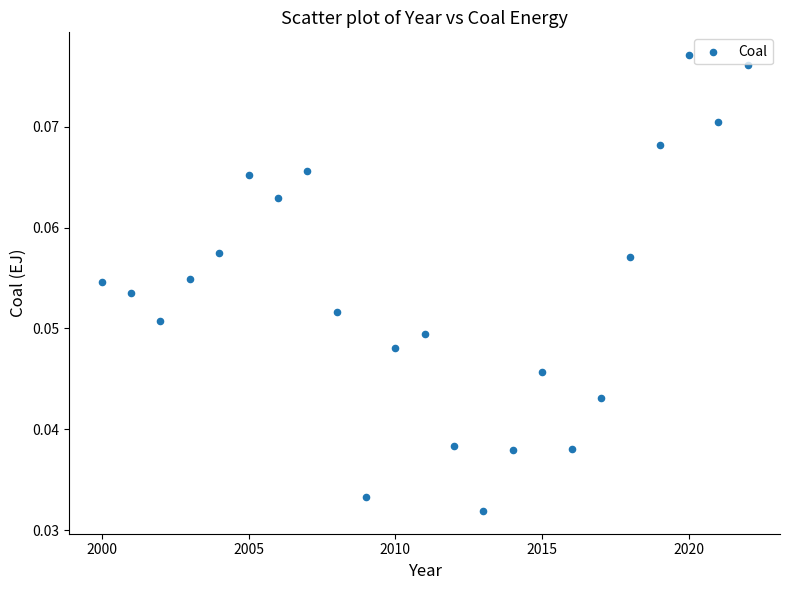

What is the range of X values (max minus min)?

22.0